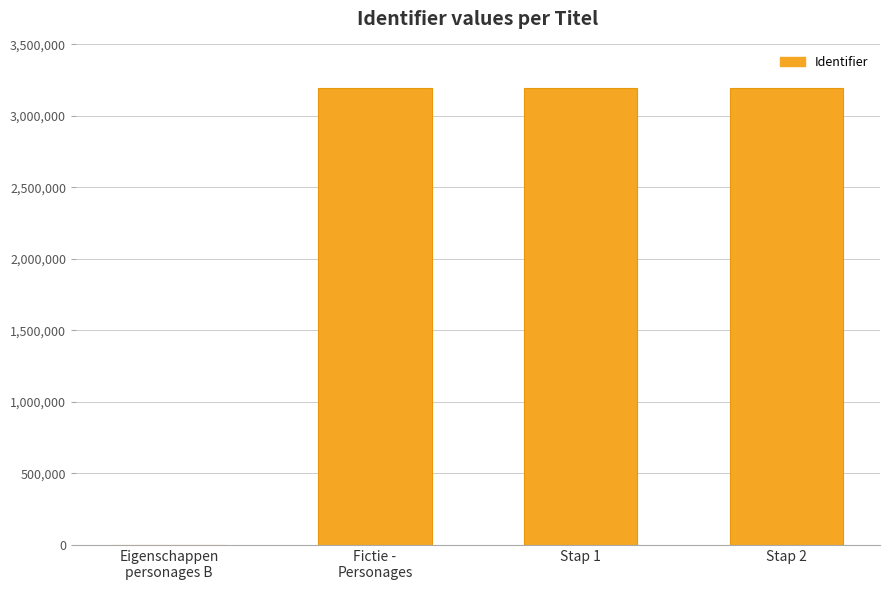

True or false: the data shows 0 at Eigenschappen
personages B.

True